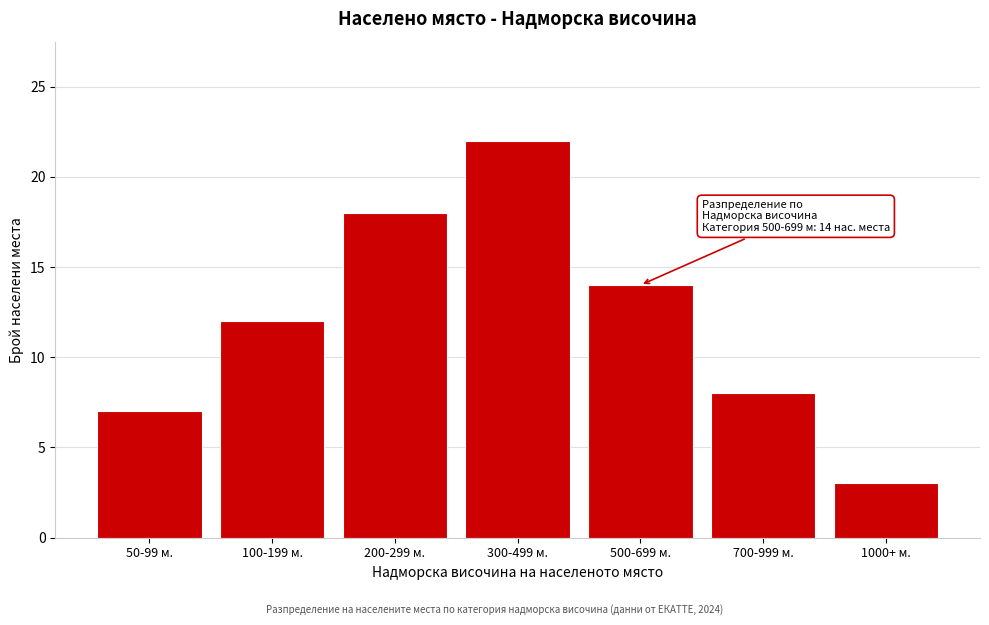

Reading left to right, transcribe all the data shown in this chart.

7	12	18	22	14	8	3